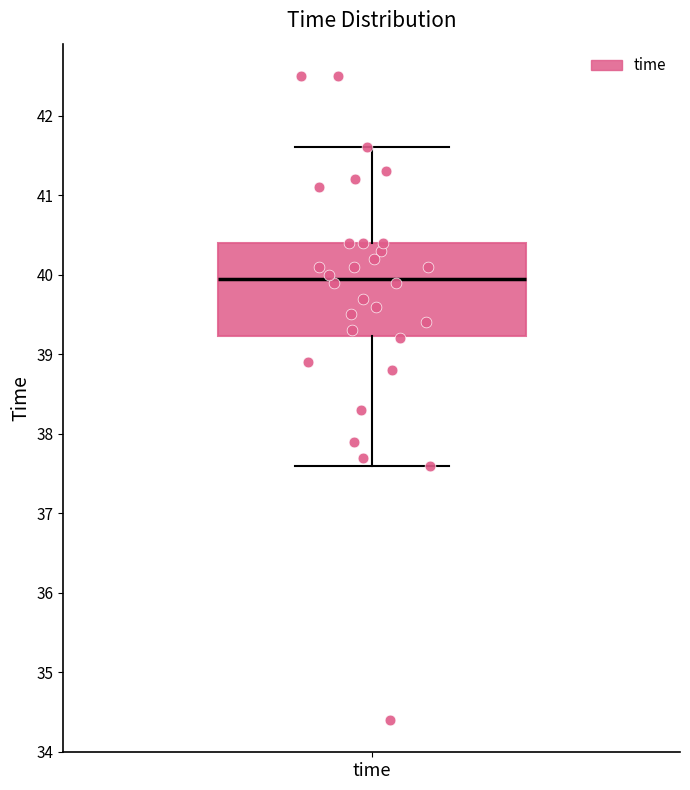

Where does the lower whisker of the box for time end on the y-axis? The values are not printed on the chart, so give them approximately, as read against the axis.

37.6